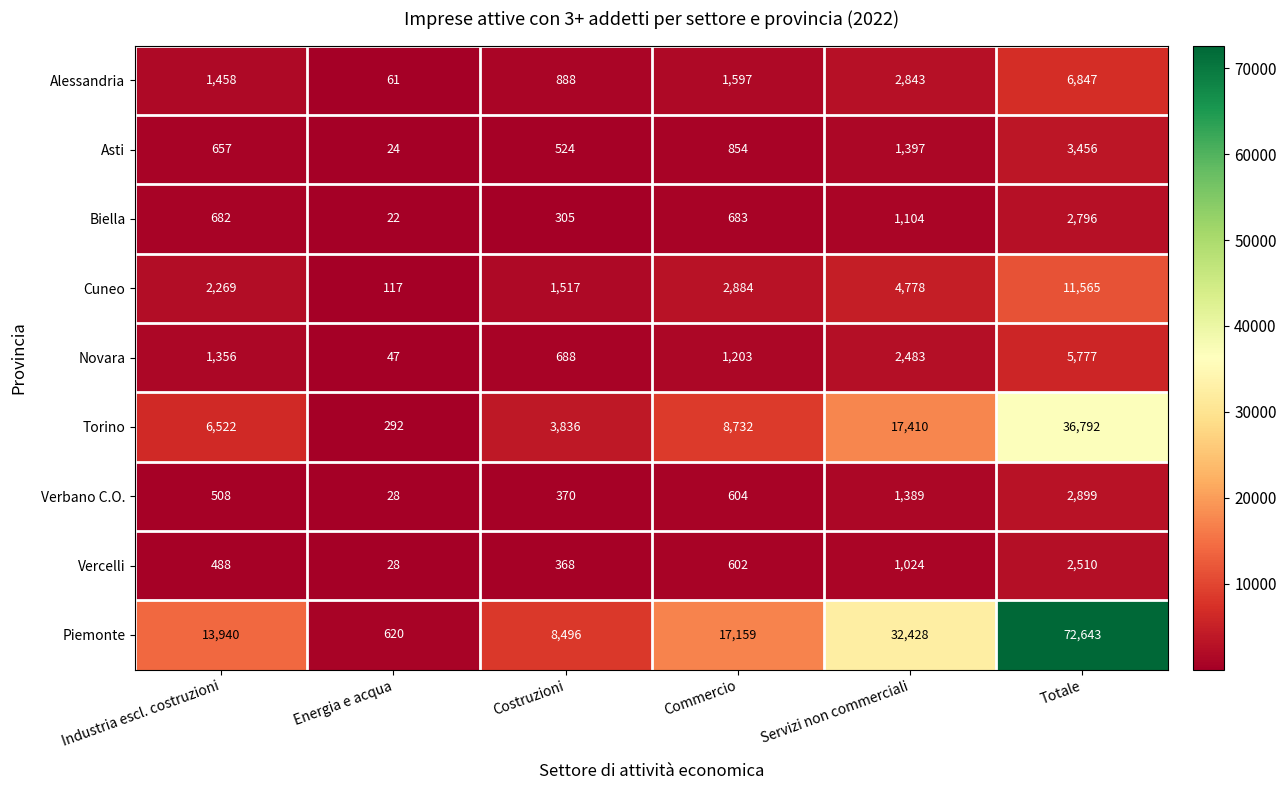

List the labels in order of Verbano C.O. value, smallest first.

Energia e acqua, Costruzioni, Industria escl. costruzioni, Commercio, Servizi non commerciali, Totale